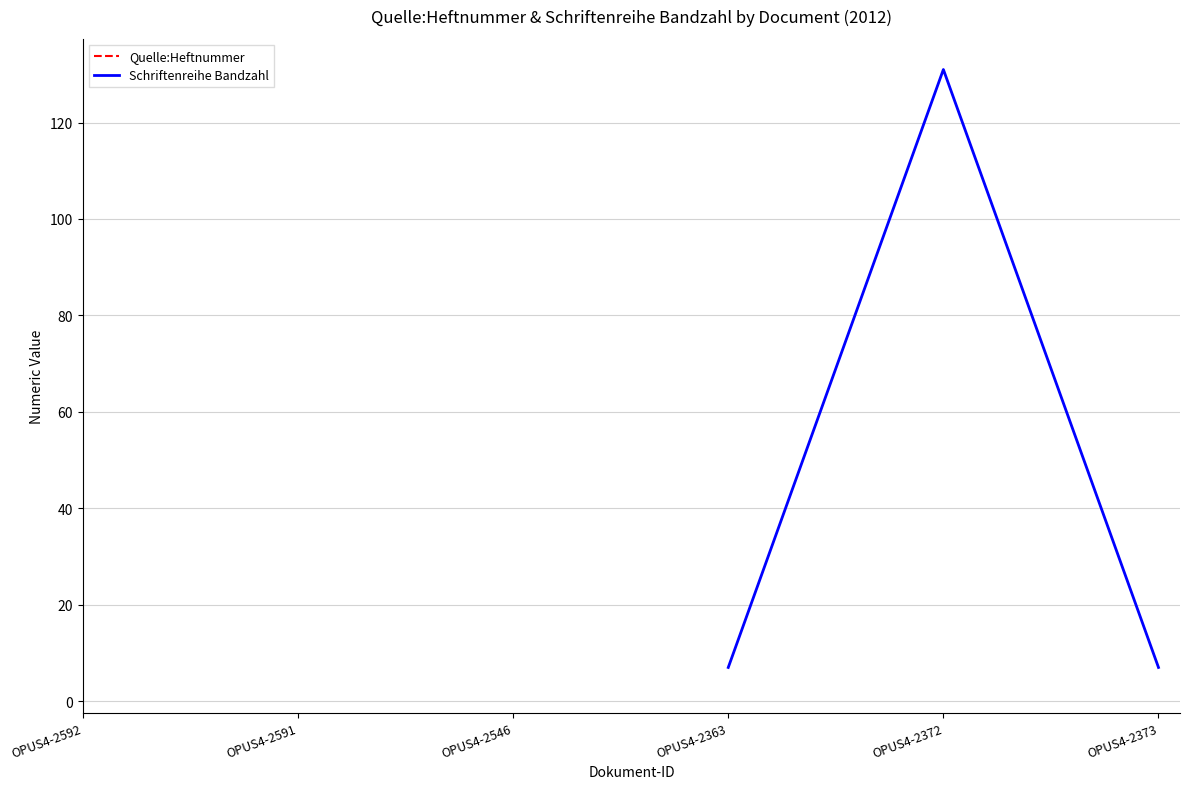

The Schriftenreihe Bandzahl series shows 2 at OPUS4-2373. True or false?

False